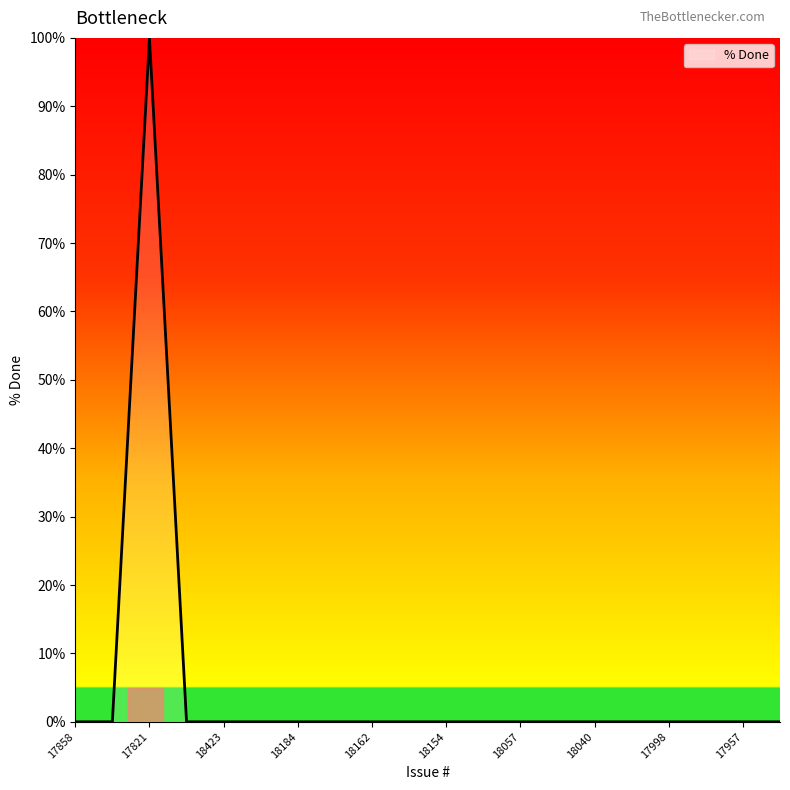

What is the greatest value displayed?

100